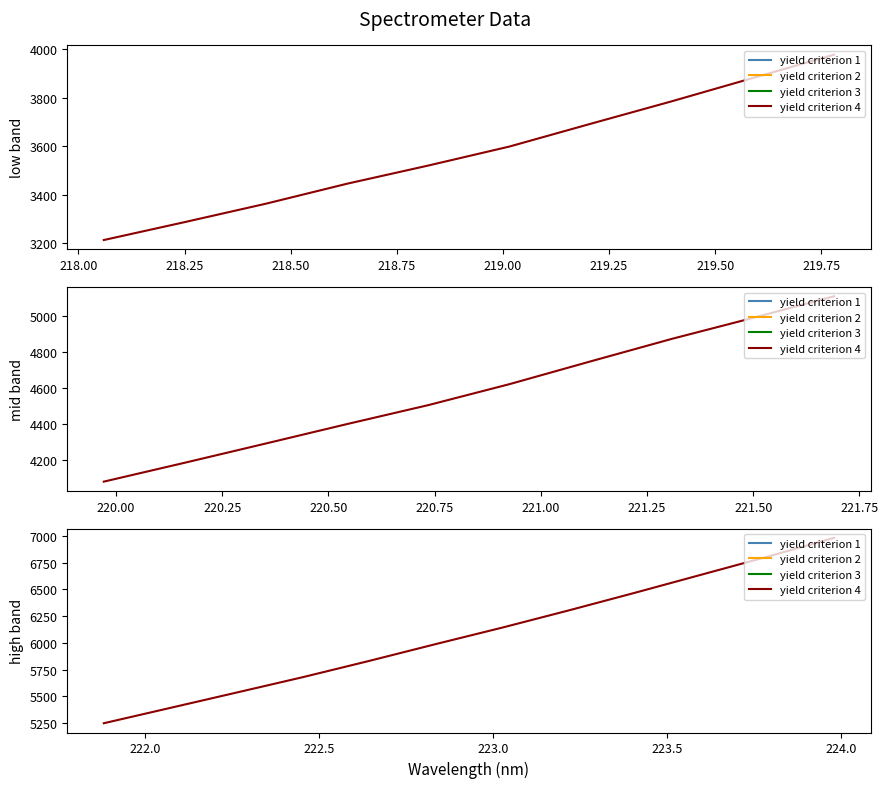

Which has a higher value, 218.75 or 218.00?

218.75